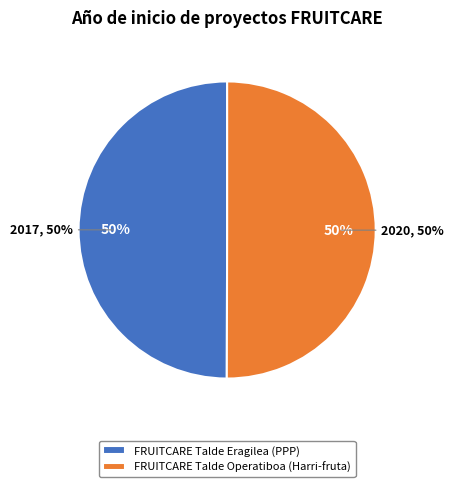

How many segments does this pie chart have?

2